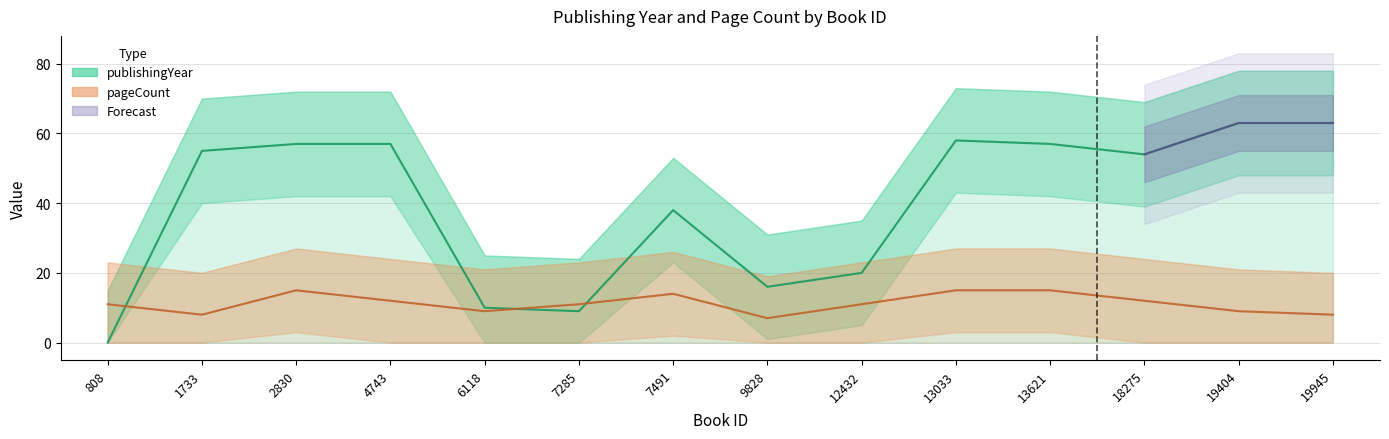

What is the spread (max minus min) of values at 19404?

54